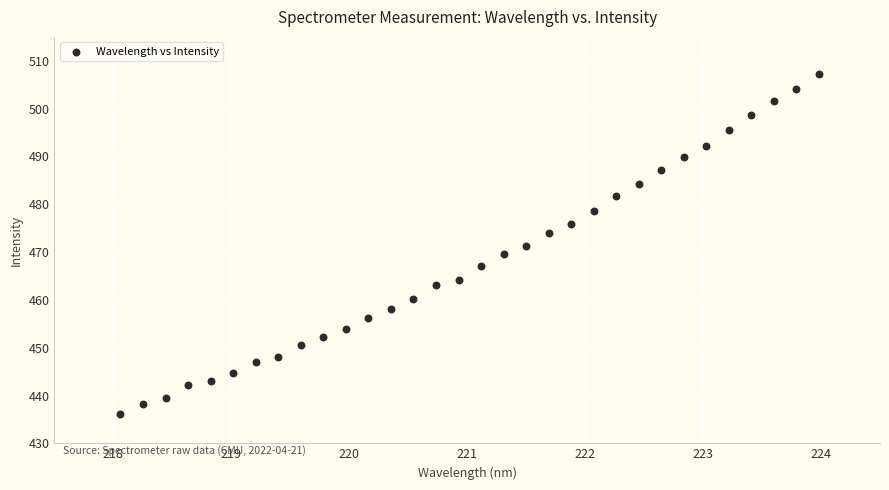

What is the range of Y values (max minus min)?

71.0